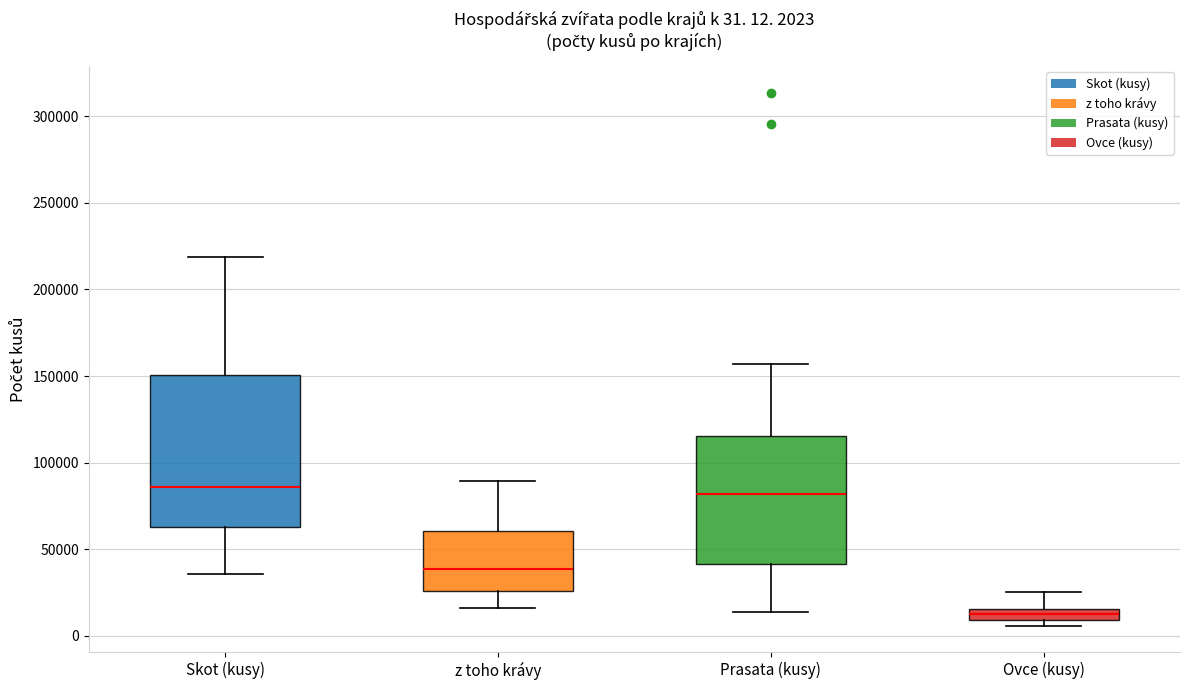

Which box is the tallest, from its lower edge to its upper edge?

Skot (kusy)